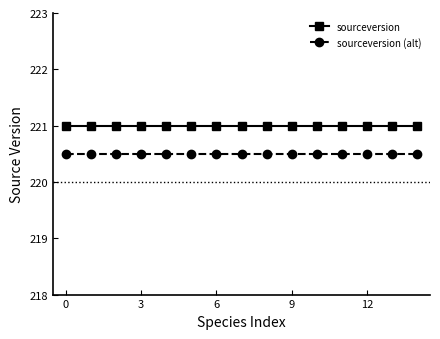

What is the average value of the sourceversion (alt) series?

220.5